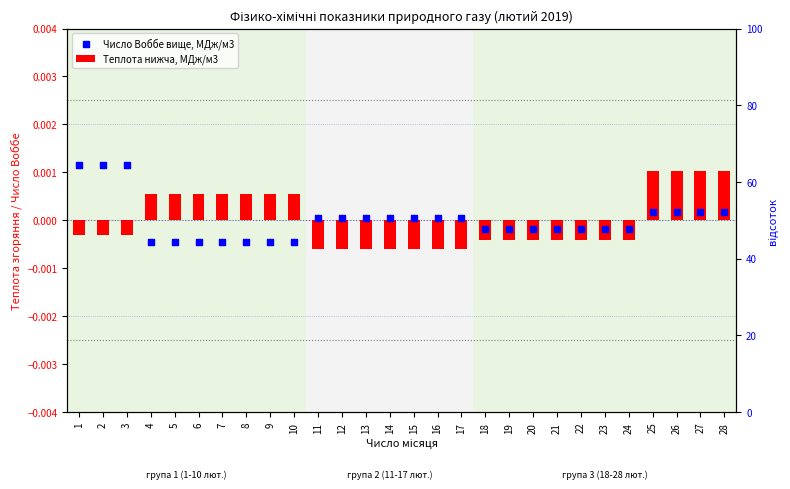

Which series reaches the minimum Y coordinate?

Теплота нижча, МДж/м3